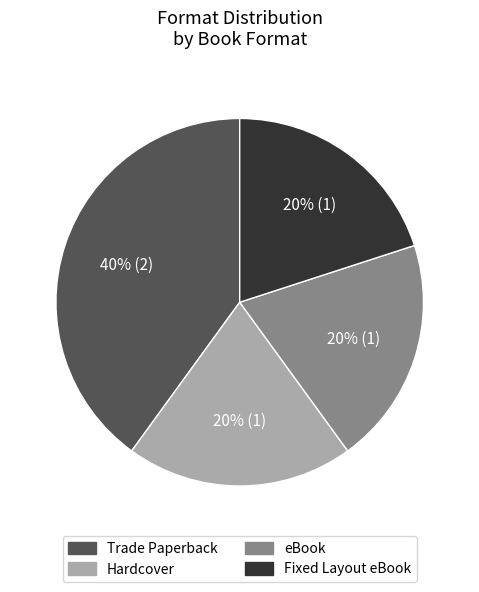

How many slices are in this pie chart?

4